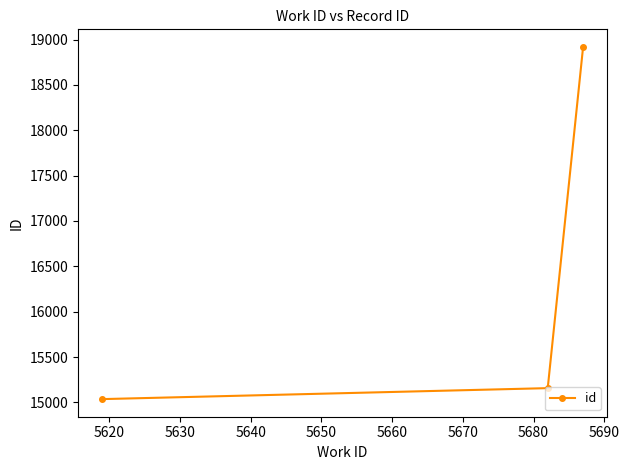

What is the value of the 2nd point from the left?

15157